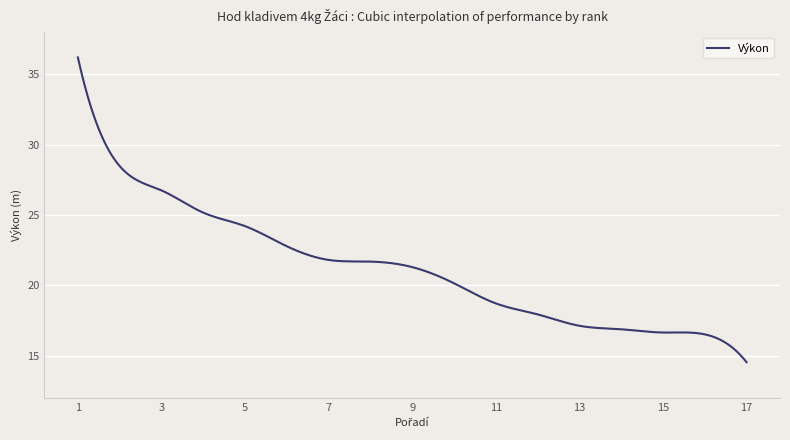

What is the smallest value displayed?

14.5